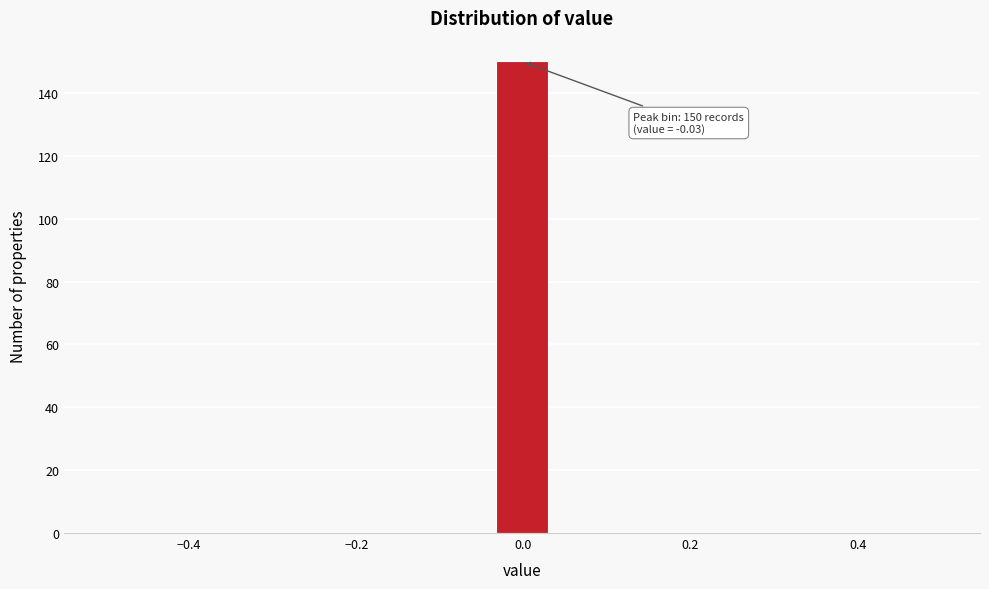

Around what value on the x-axis is the tallest bar? Give the approximate position of its centre, as read against the axis.

0.00